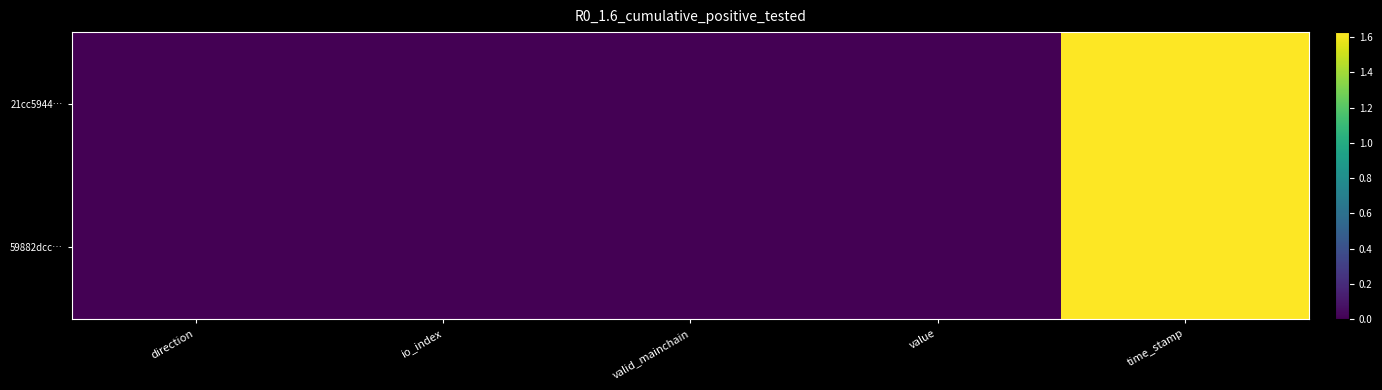

At which category is the sum across all series the highest?

time_stamp